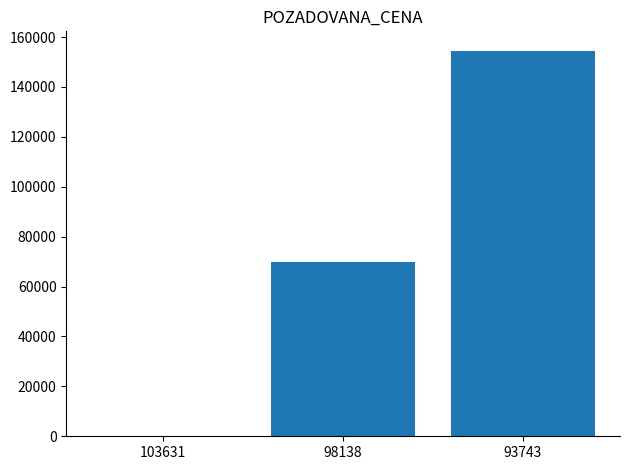

At which category does the chart reach its peak across all series?

93743